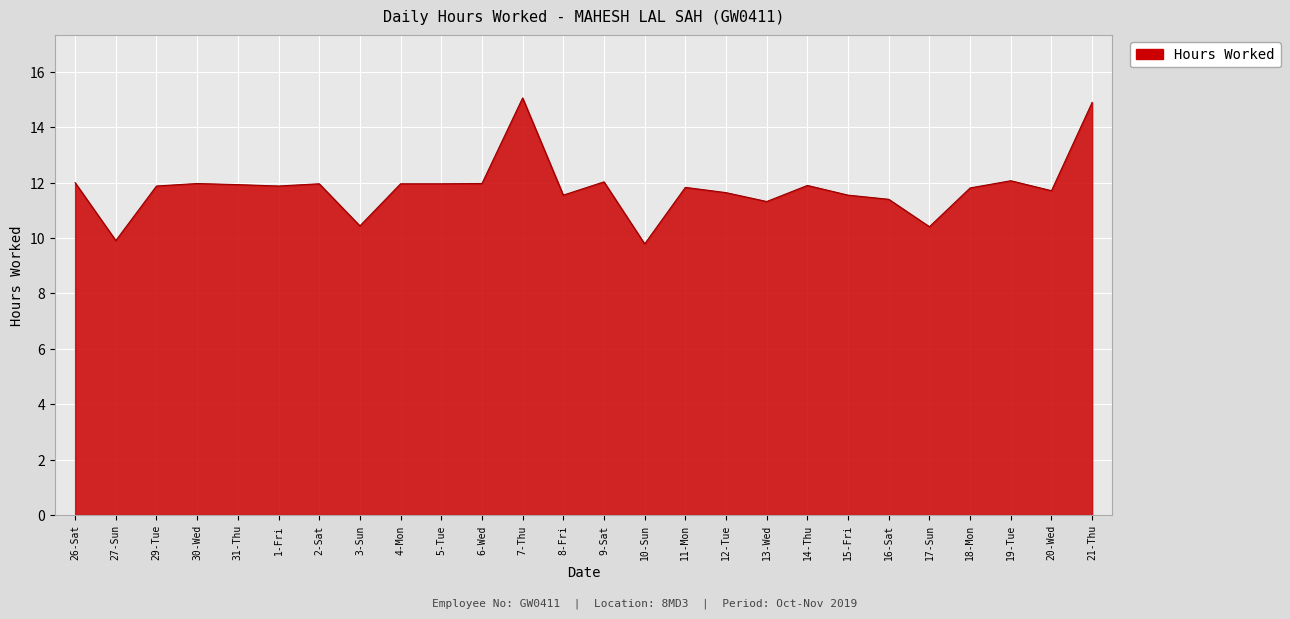

What position from the left is 18-Mon?

23